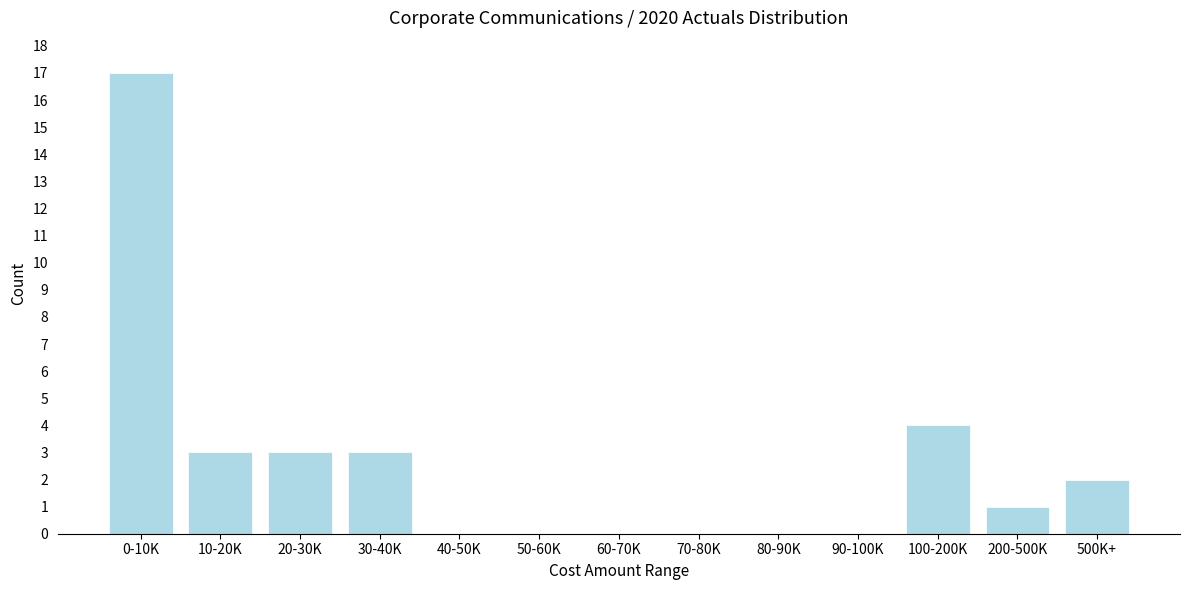

Reading left to right, what are all the values shown in this chart?

0-10K=17	10-20K=3	20-30K=3	30-40K=3	40-50K=0	50-60K=0	60-70K=0	70-80K=0	80-90K=0	90-100K=0	100-200K=4	200-500K=1	500K+=2